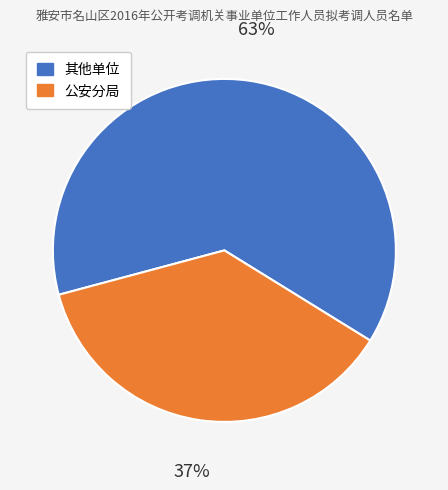

To the nearest percent, what is the difference between the largest and smallest slice percentages?

26%